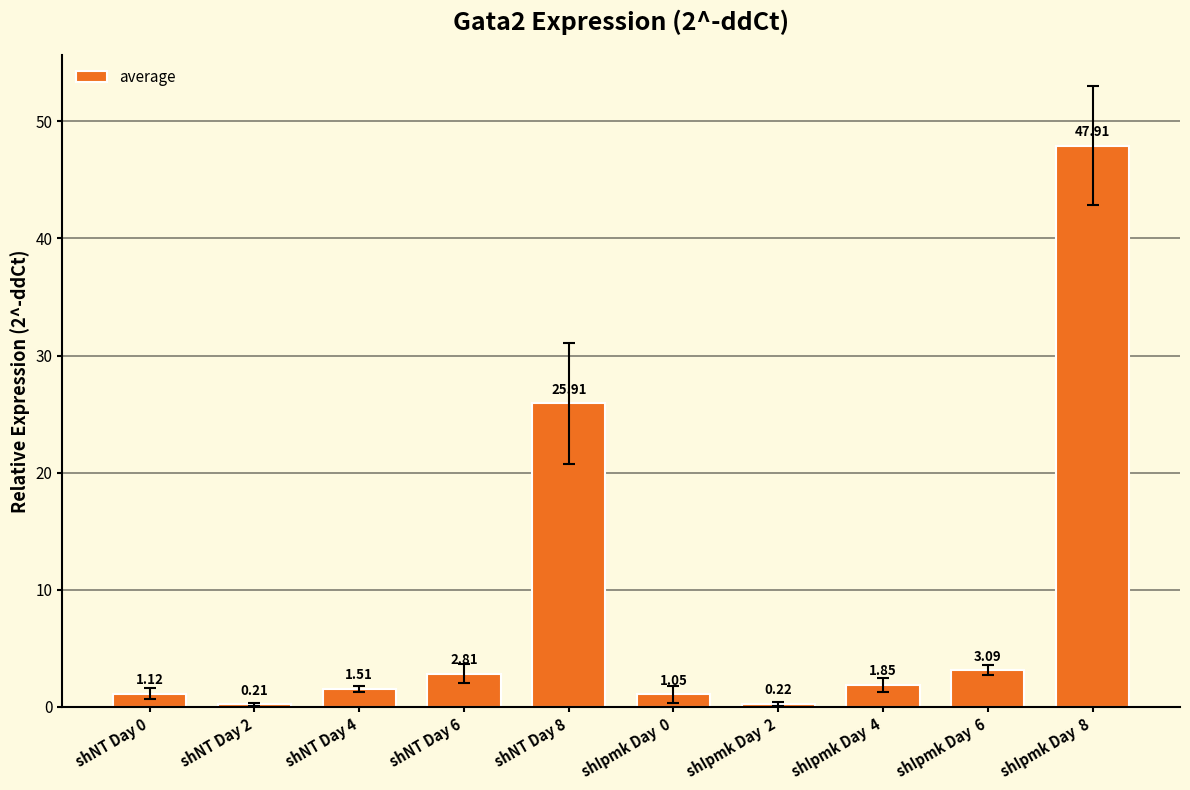

What is the approximate value at shIpmk Day  6?

3.1